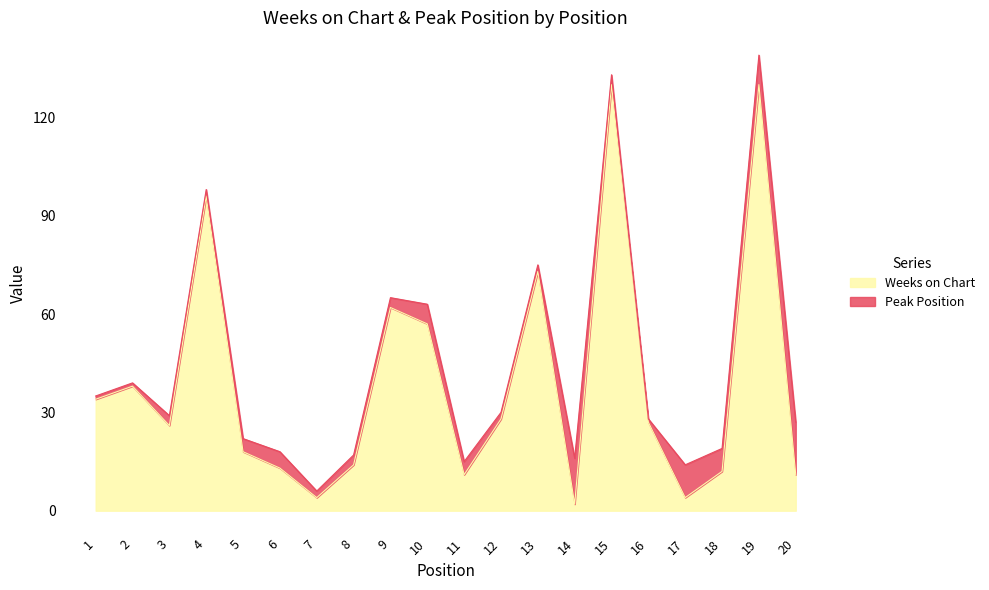

What is the sum of the values at 8 and 7?

18